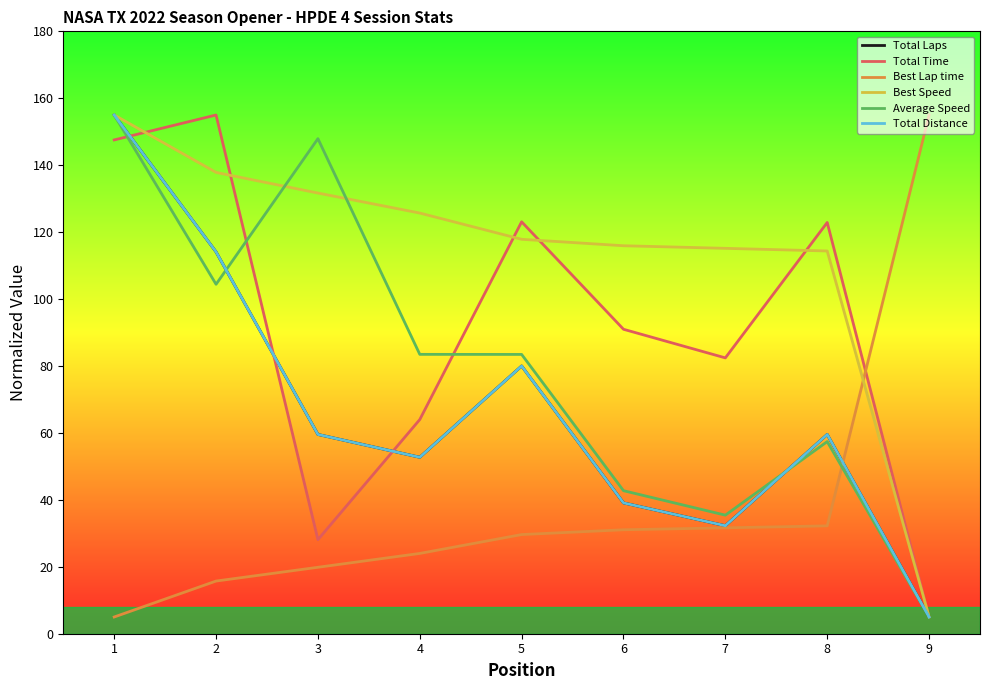

What are all the series names shown in the legend?

Total Laps, Total Time, Best Lap time, Best Speed, Average Speed, Total Distance